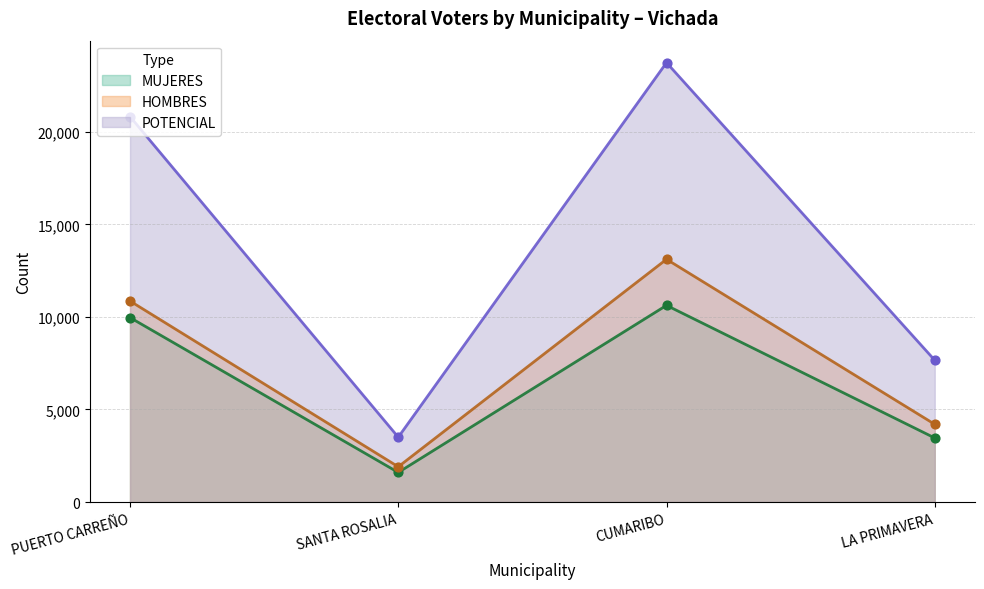

Which series reaches the maximum Y coordinate?

POTENCIAL